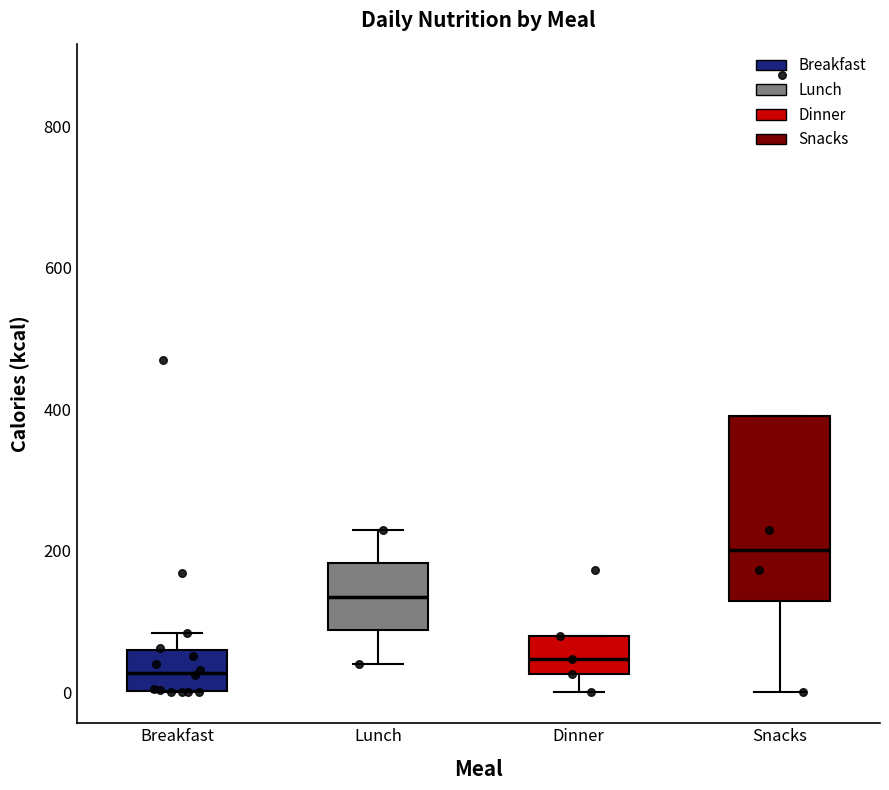

Which box's median line is the highest?

Snacks